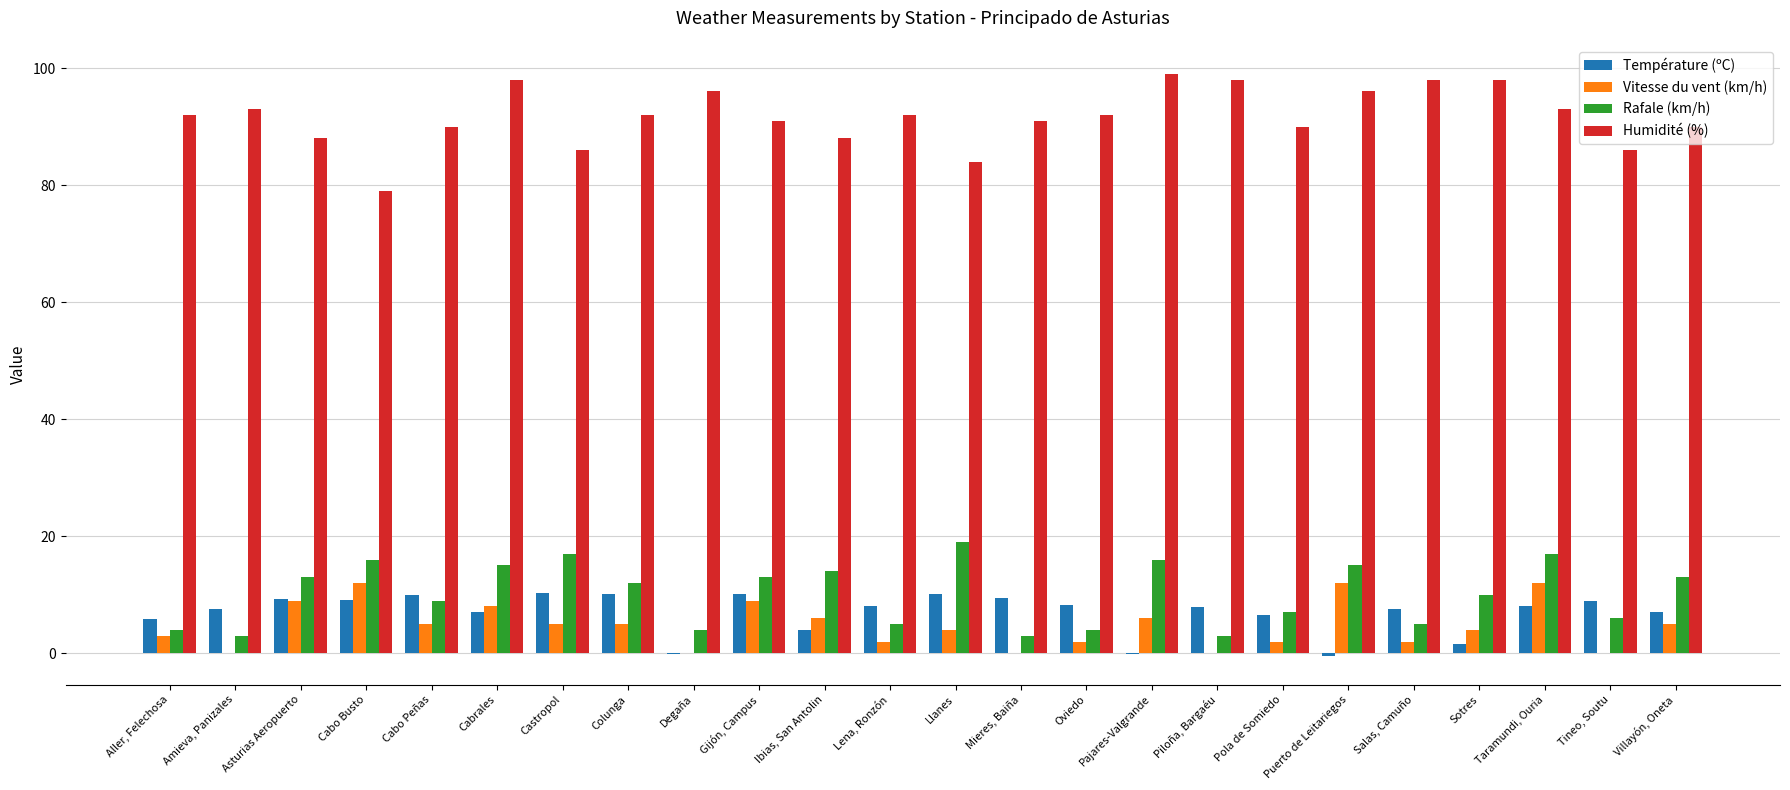

Which series has the largest total across all categories?

Humidité (%)